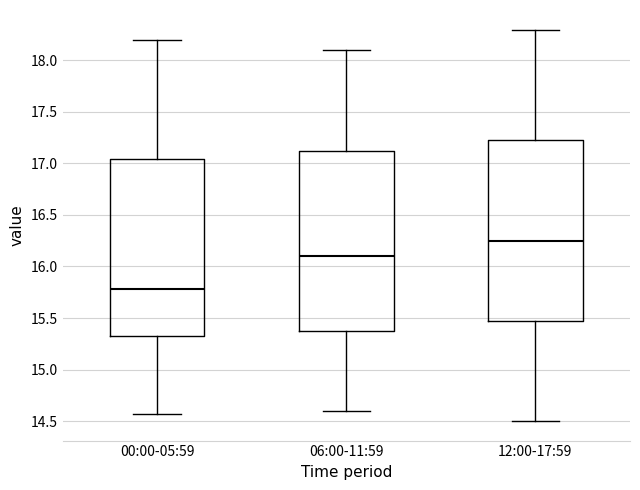

Which box's median line is the highest?

12:00-17:59